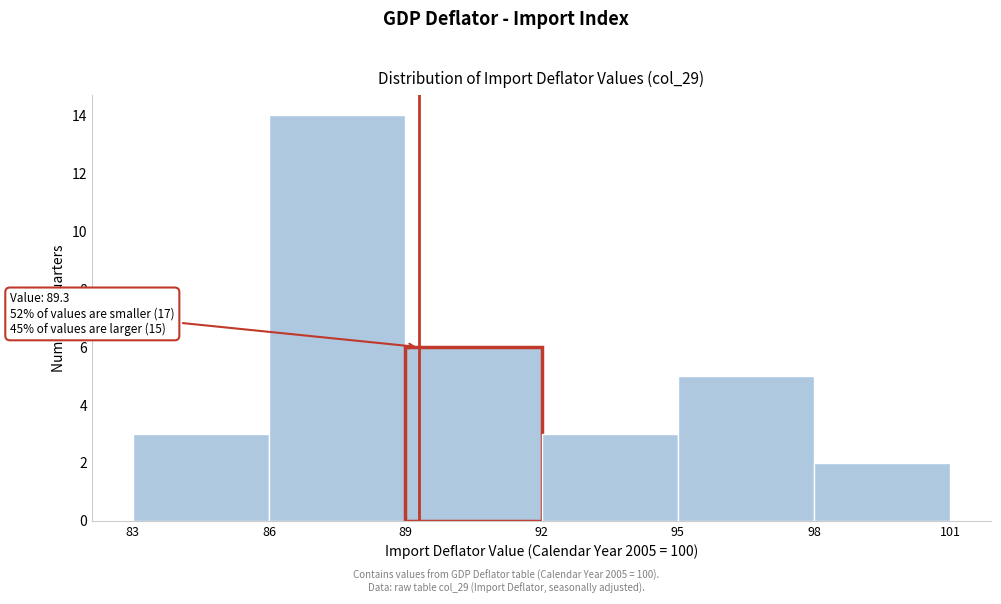

Over which range of the x-axis is the bar tallest?

86 to 89